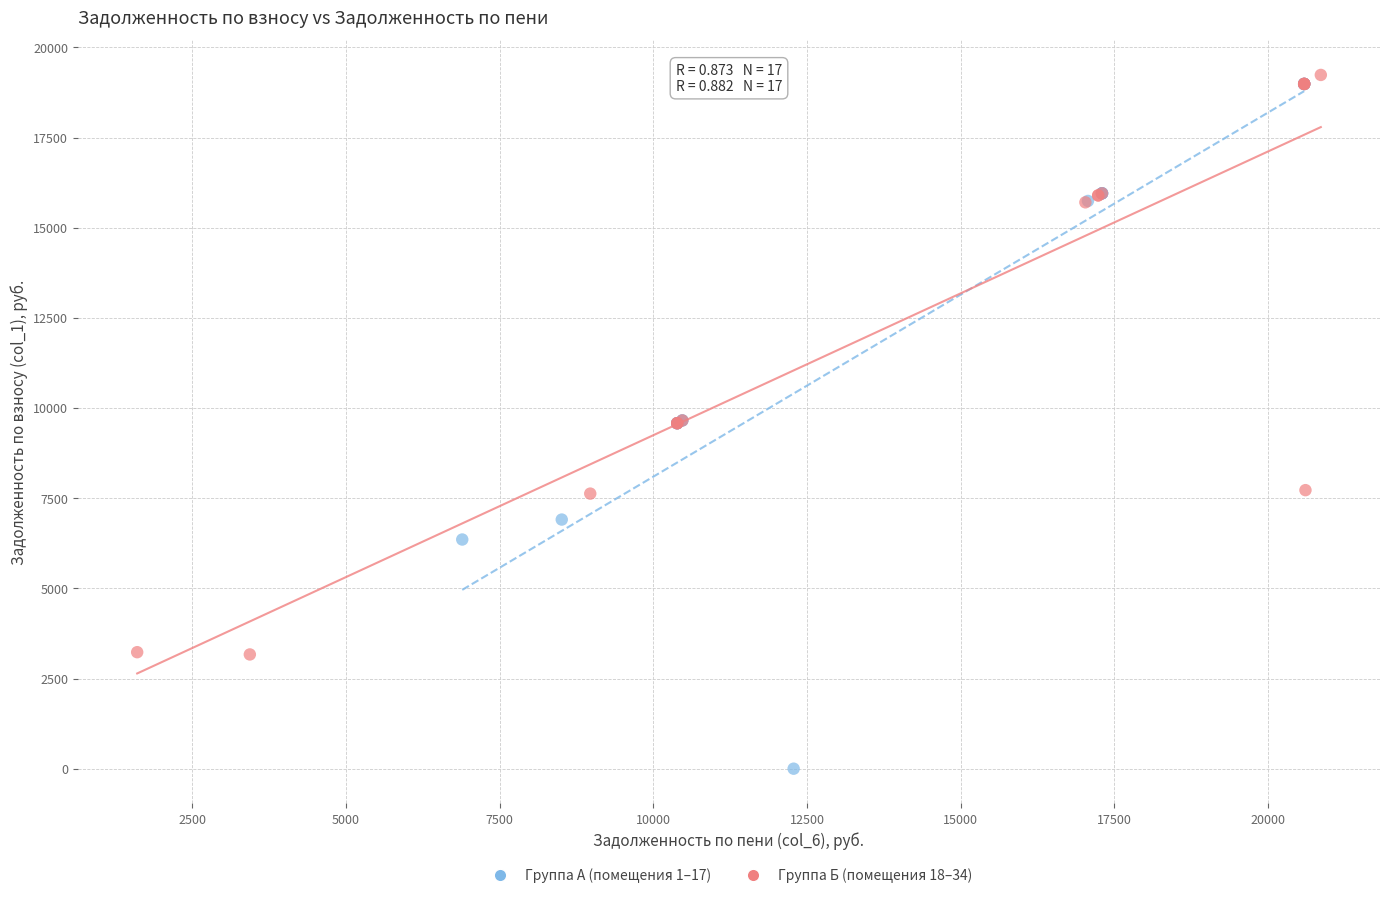

Which series reaches the minimum Y coordinate?

Группа А (помещения 1–17)